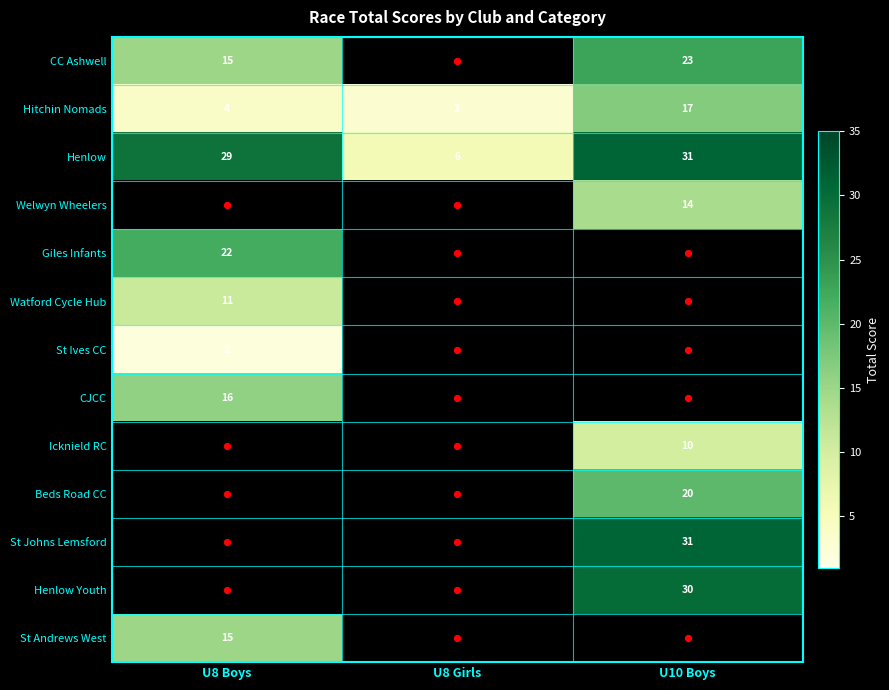

List the labels in order of Giles Infants value, largest first.

U8 Boys, U8 Girls, U10 Boys